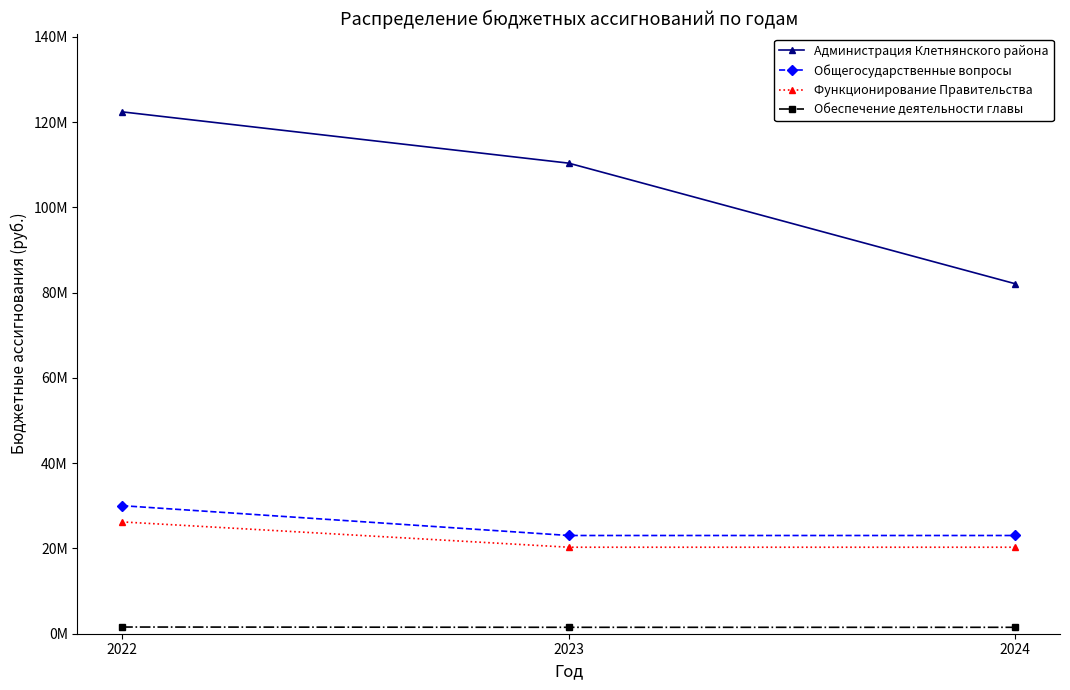

What is the value of the Общегосударственные вопросы point at the 3rd from the left?

23043623.0